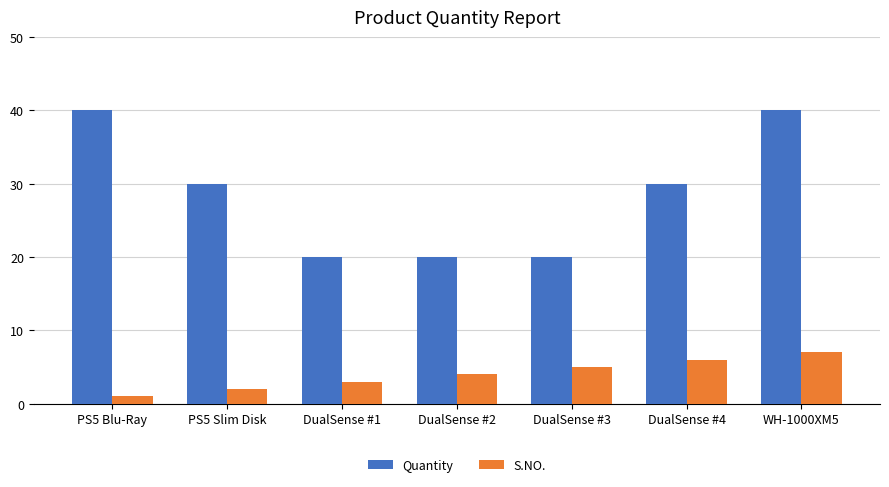

What is the average value of the S.NO. series?

4